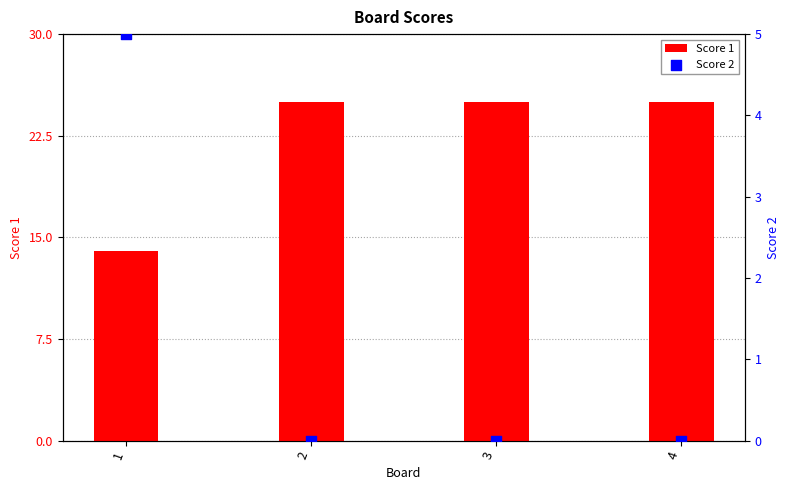

What is the total value across all series at 3?

25